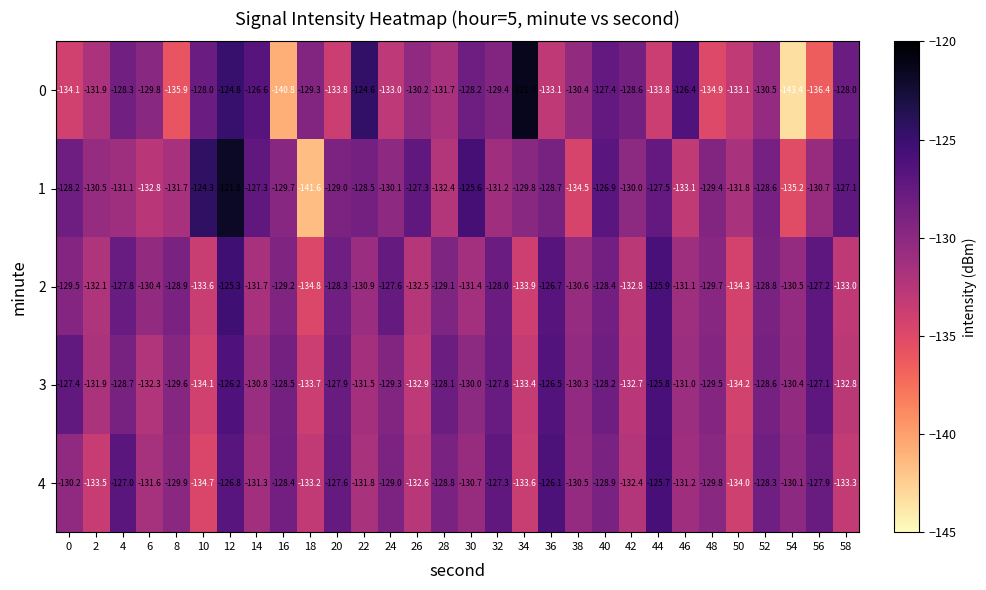

What is the difference between the highest and lowest values at 6?

3.0